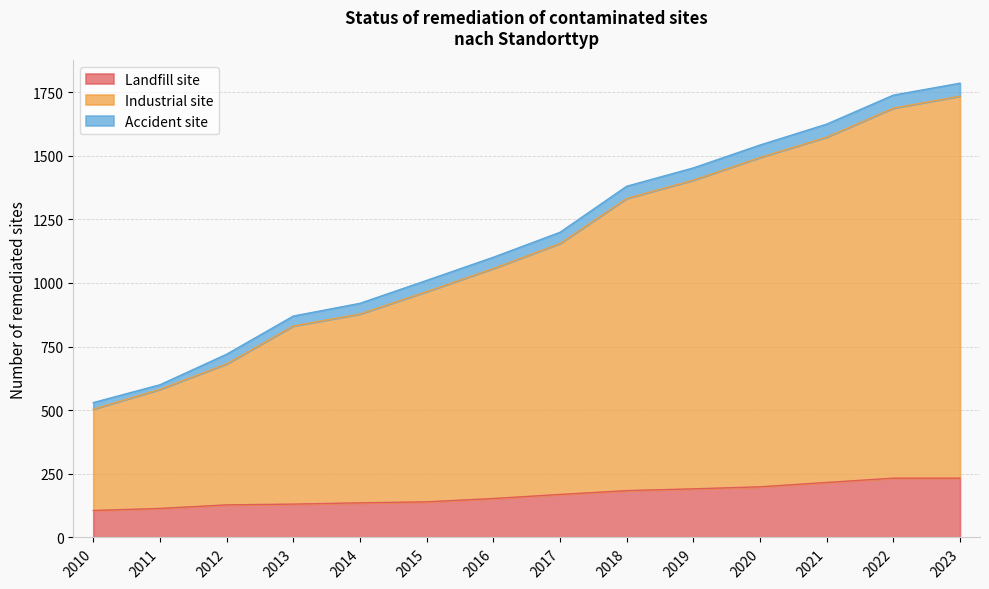

What is the highest value of the Landfill site series?

233